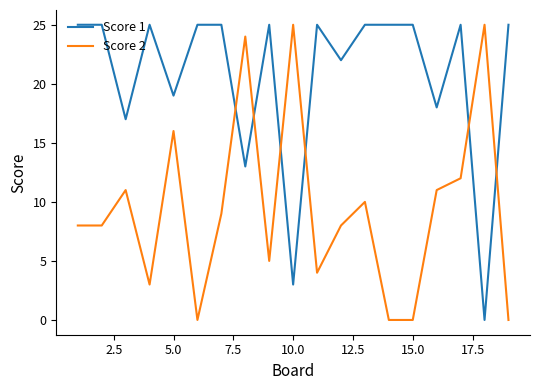

How many interior local peaks does the Score 2 series have?

6